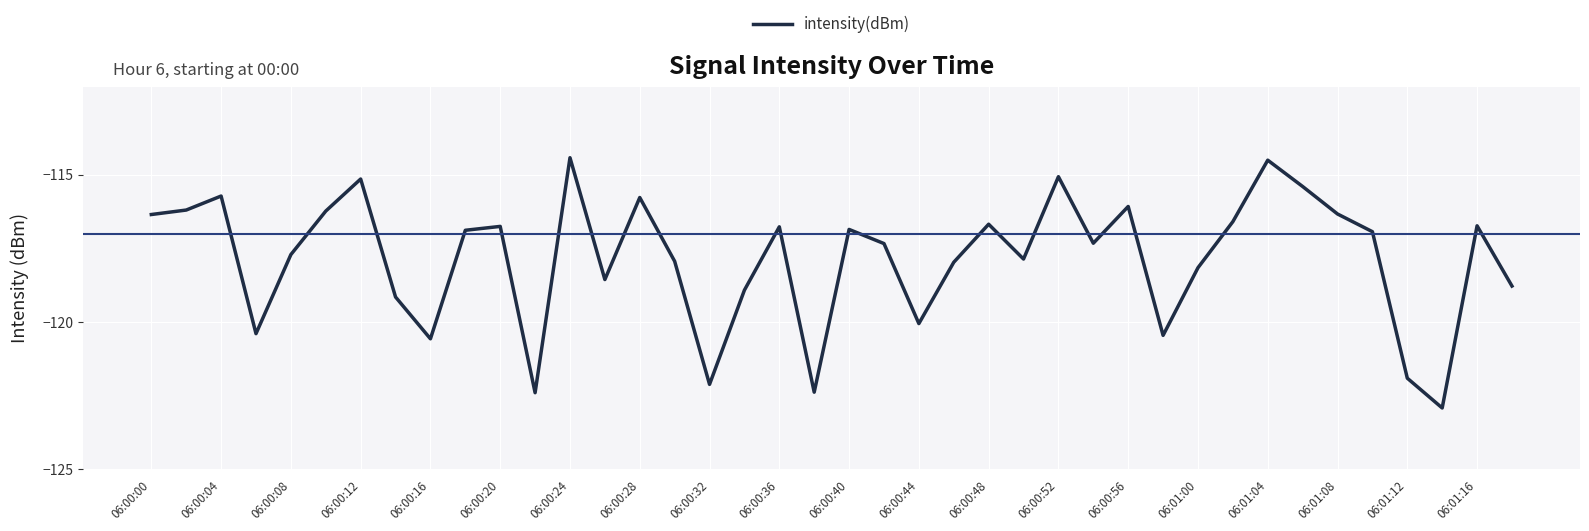

True or false: there are more than 2 points higher than both neighbors.

True